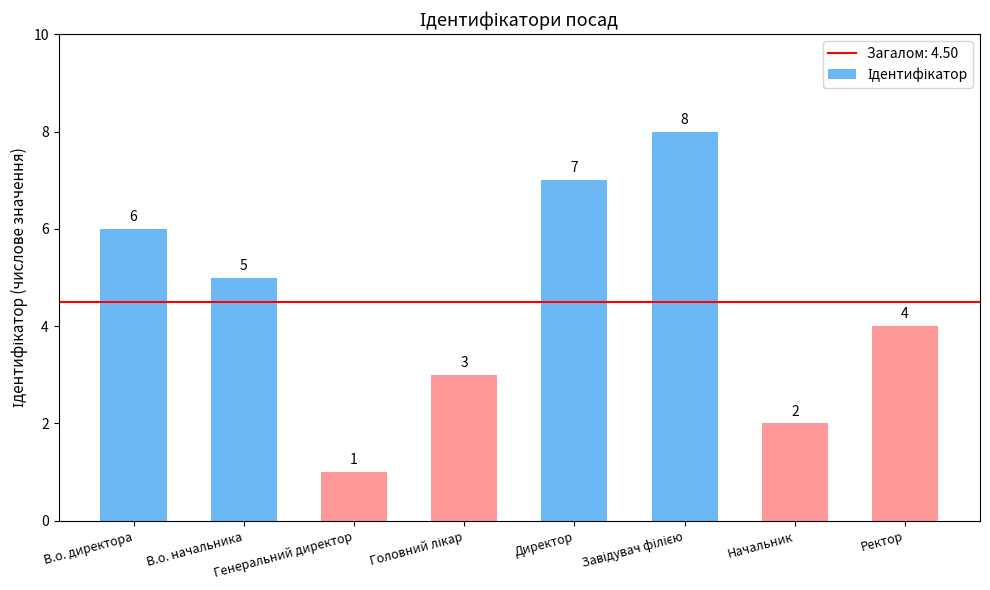

Is it true that the value at Начальник is 1?

False